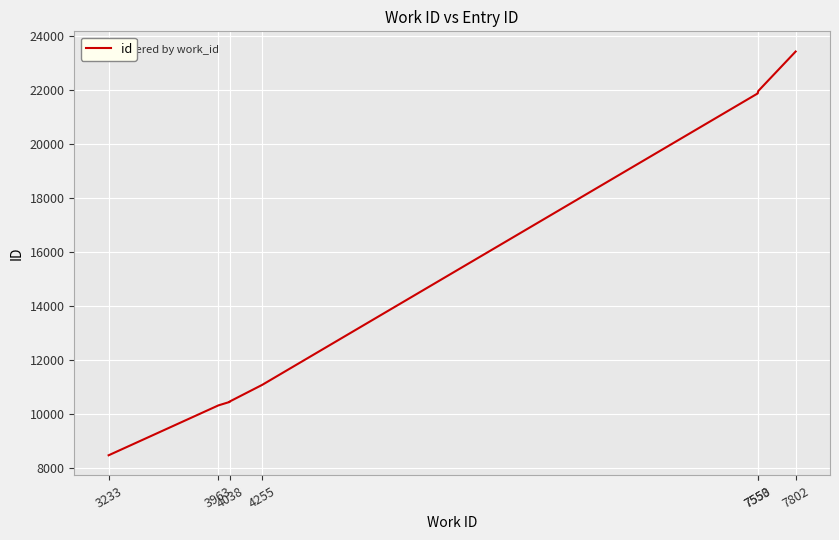

What is the difference between the maximum and second lowest values?

13081